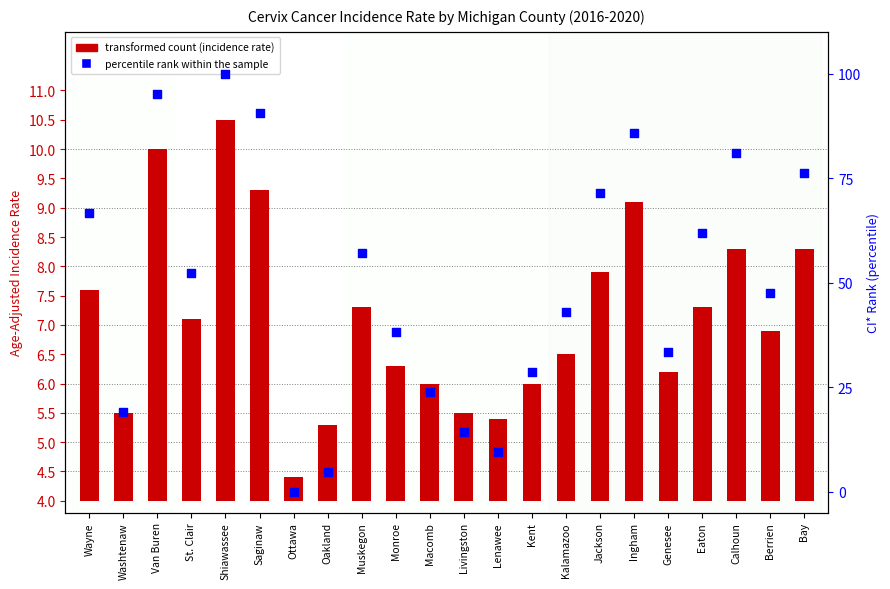

Which series has the largest Y range (max minus min)?

percentile rank within the sample